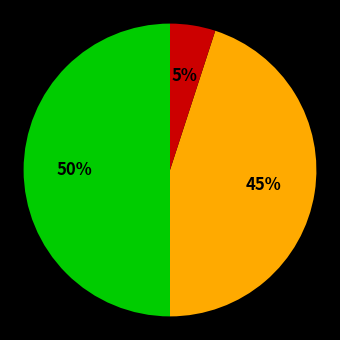

To the nearest percent, what is the average slice percentage?

33%